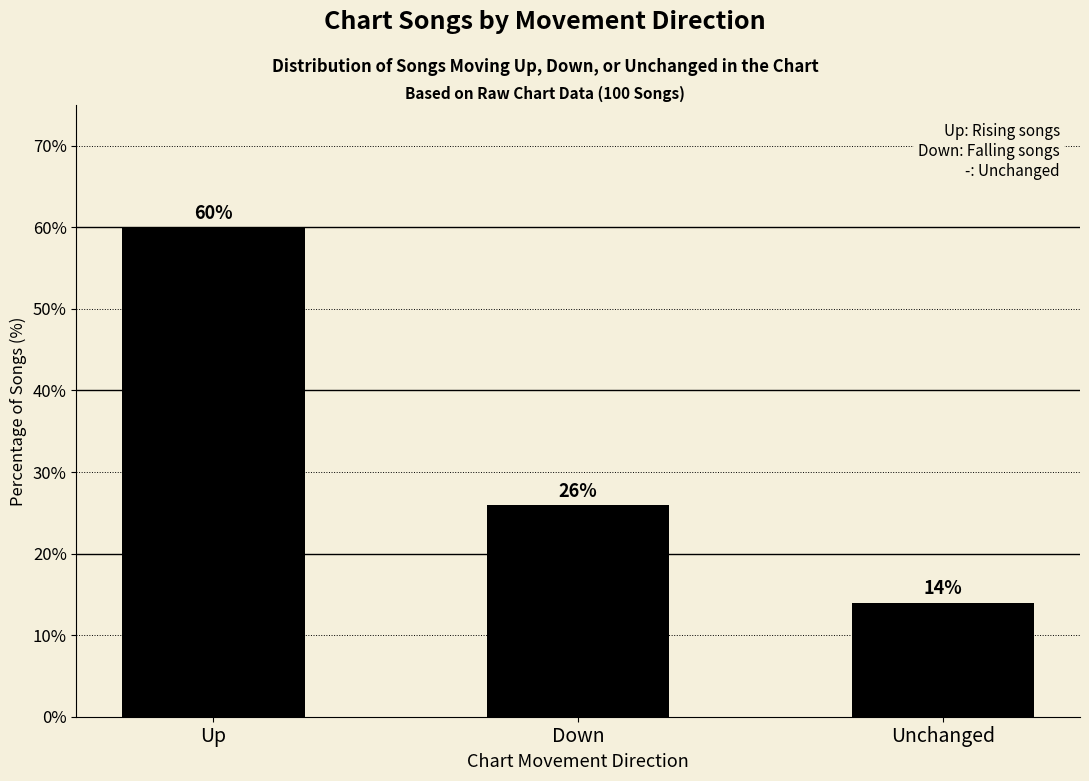

What value does the data have at Up?

60.0